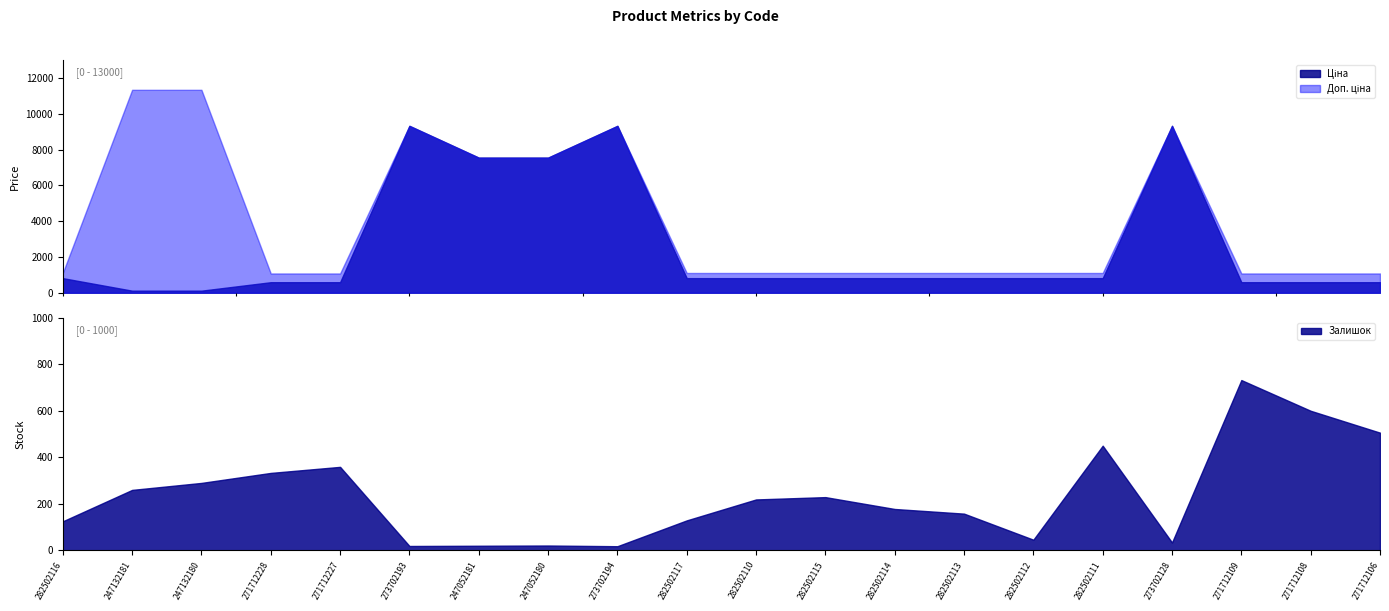

In Залишок, how many points are lower than both neighbors (excluding endpoints)?

4